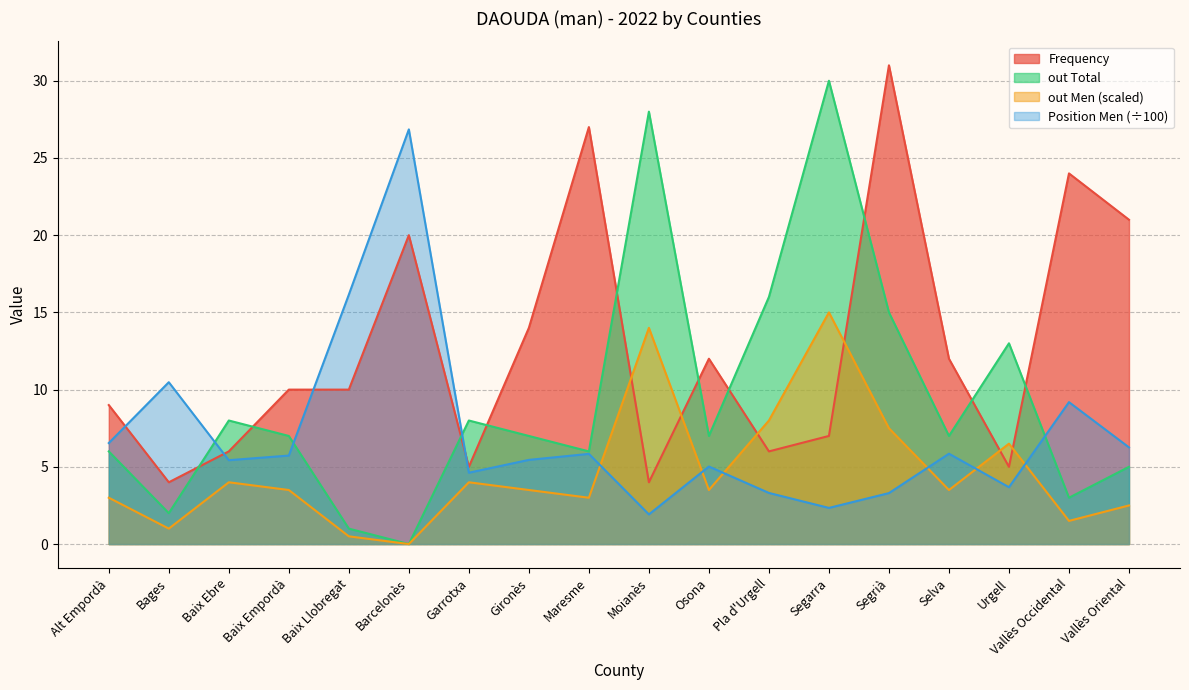

List the series in order of their overall mean, highest first.

Frequency, out Total, Position Men (÷100), out Men (scaled)